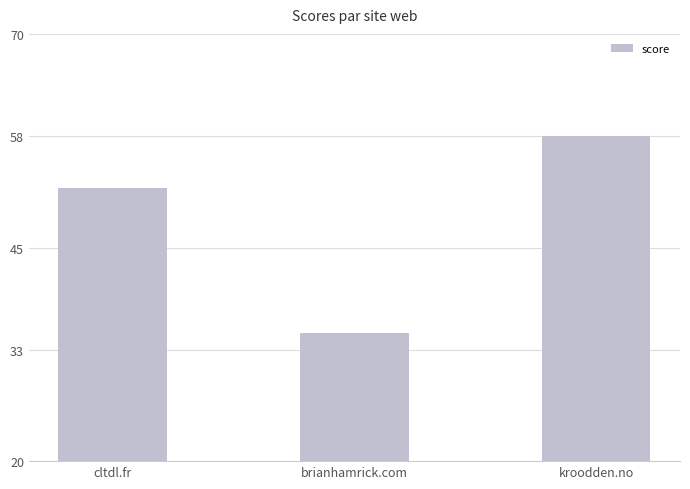

What is the sum of the values at brianhamrick.com and kroodden.no?

93